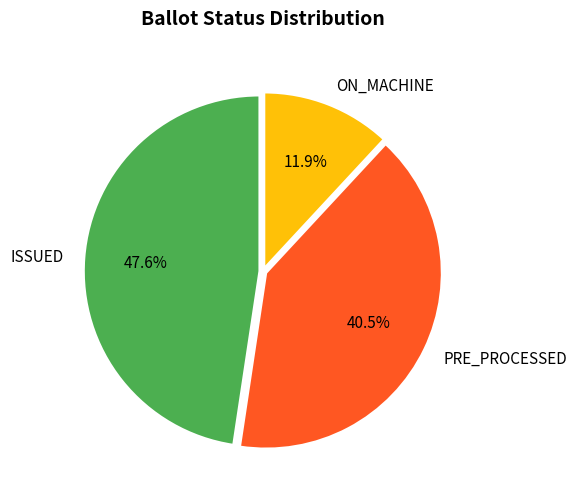

Rank the categories by value from highest to lowest.

ISSUED, PRE_PROCESSED, ON_MACHINE